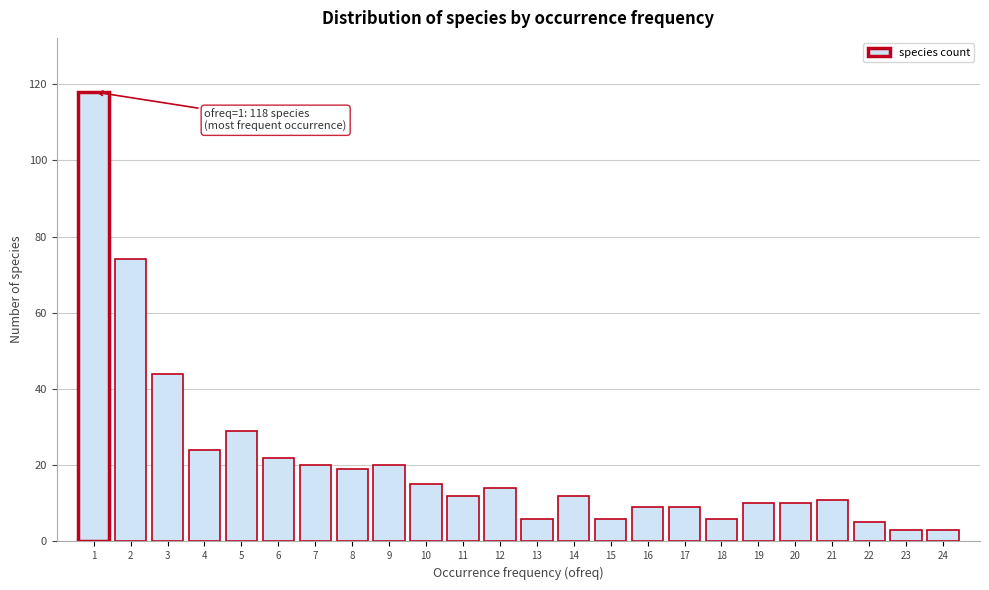

Reading left to right, transcribe all the data shown in this chart.

118	74	44	24	29	22	20	19	20	15	12	14	6	12	6	9	9	6	10	10	11	5	3	3